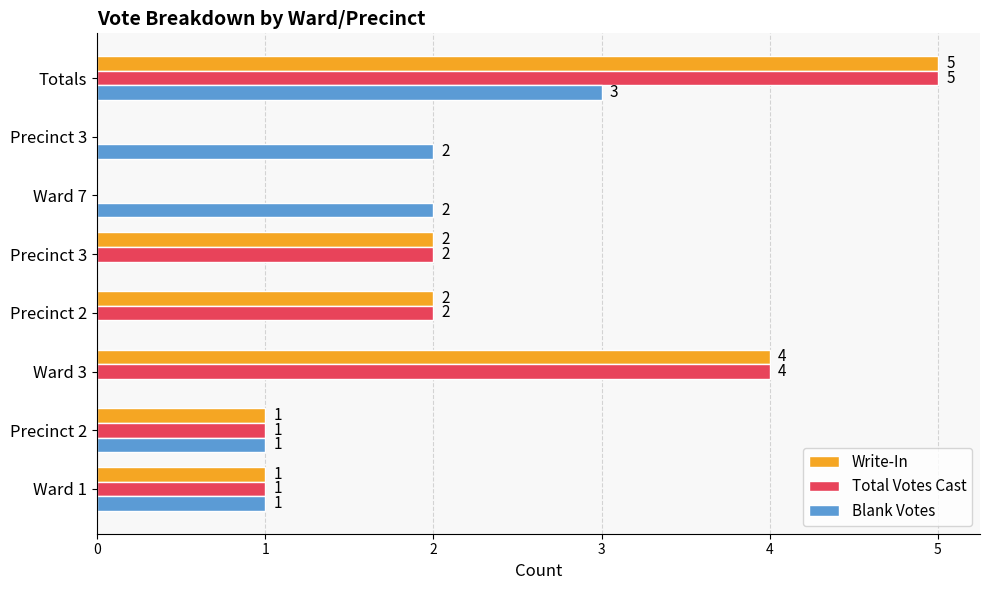

How many categories are shown in the chart?

8